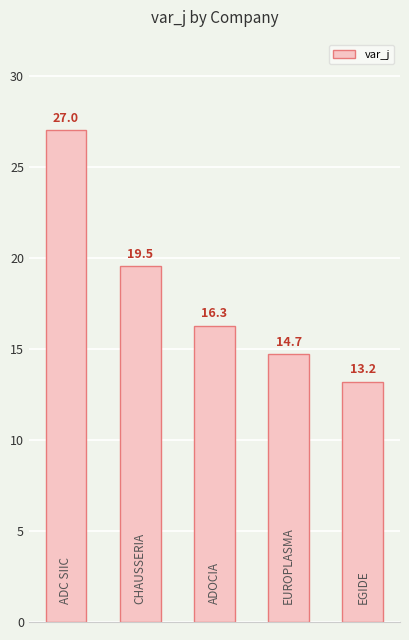

What is the difference between the second highest and second lowest values?

4.8